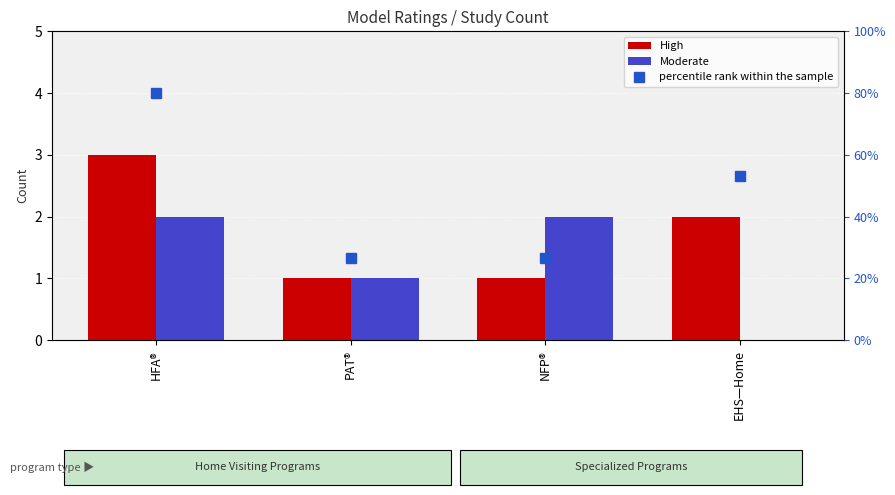

Rank the series at NFP® from lowest to highest value.

High, percentile rank within the sample, Moderate